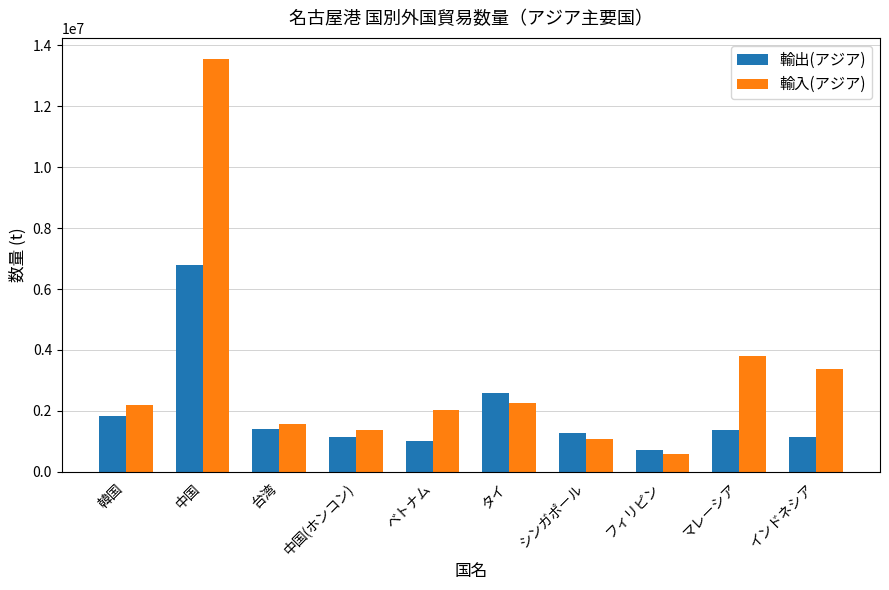

List the series in order of their peak value, lowest first.

輸出(アジア), 輸入(アジア)